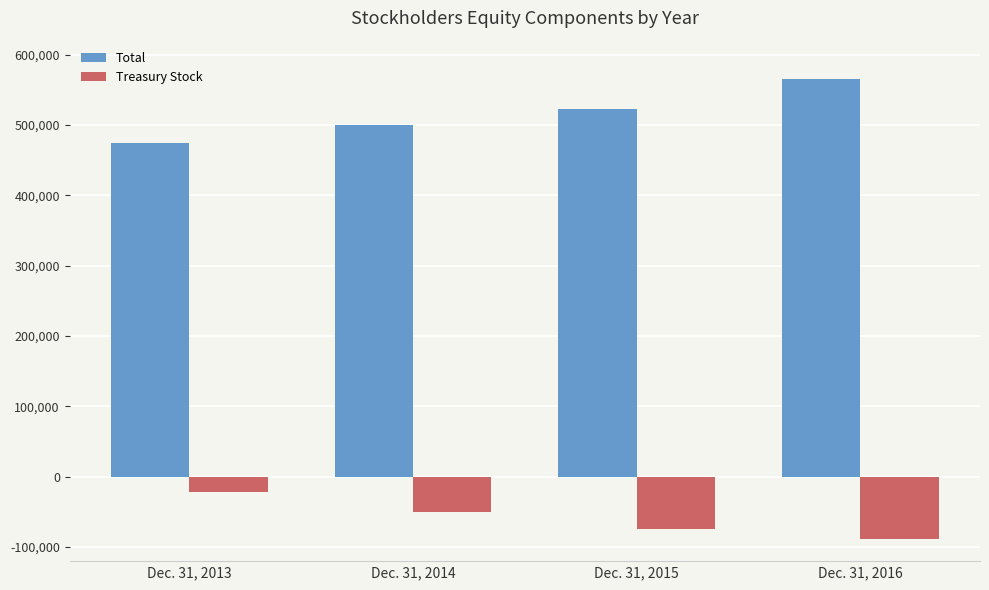

The value of Total at Dec. 31, 2014 is 500689. True or false?

True